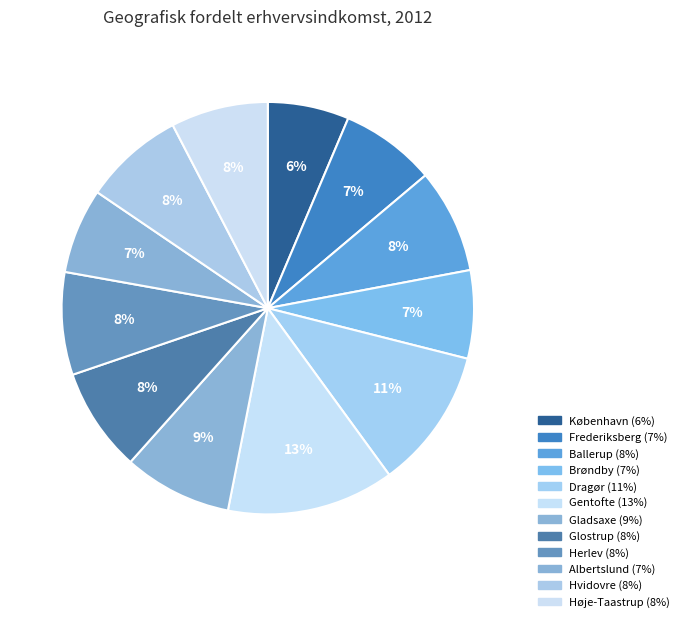

Does Høje-Taastrup represent more than half of the total?

No